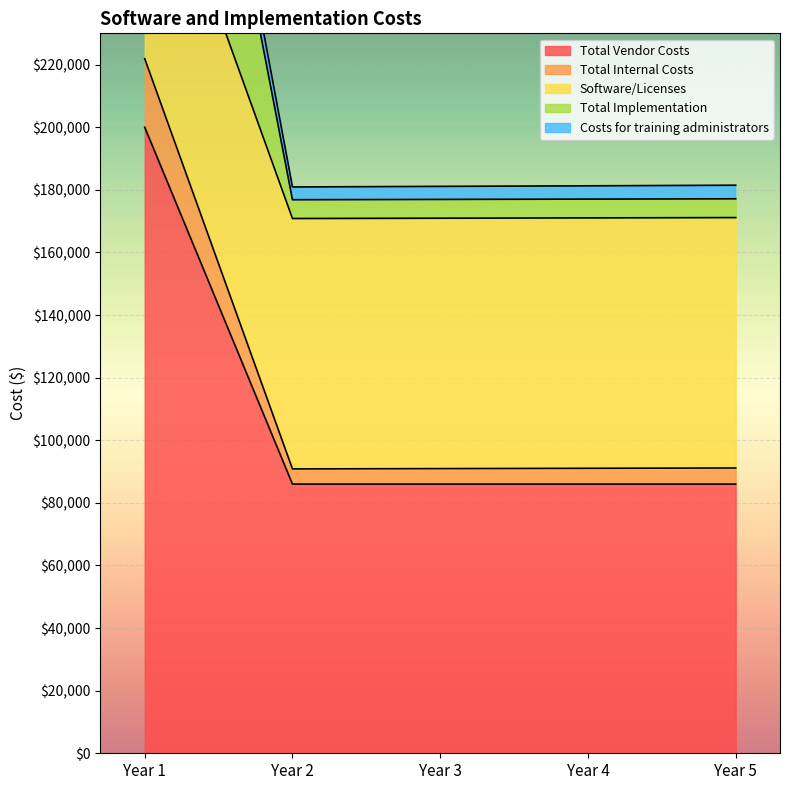

At which label does Total Vendor Costs reach its peak?

Year 1